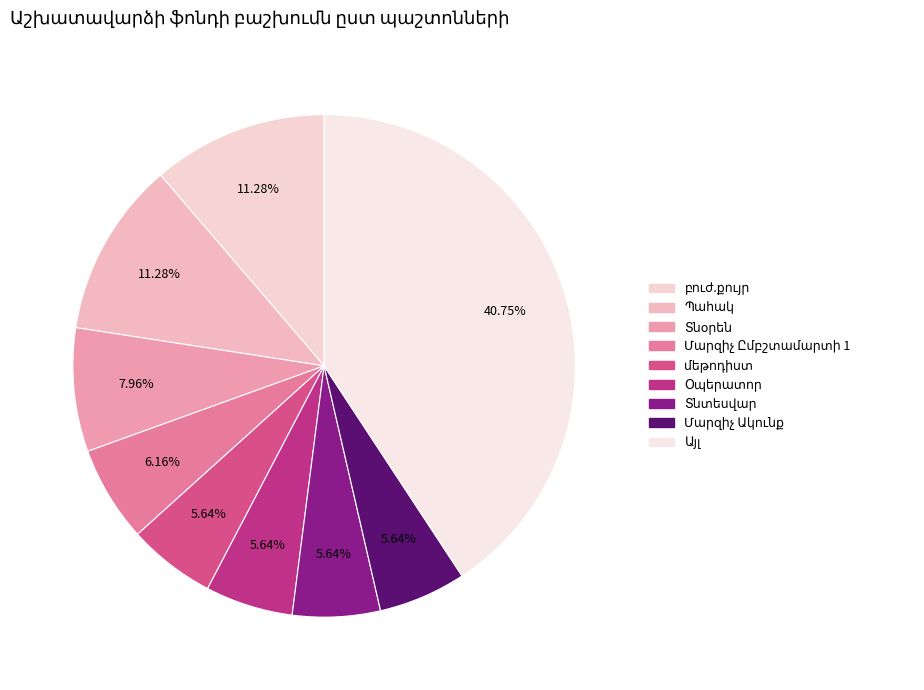

How many segments does this pie chart have?

9